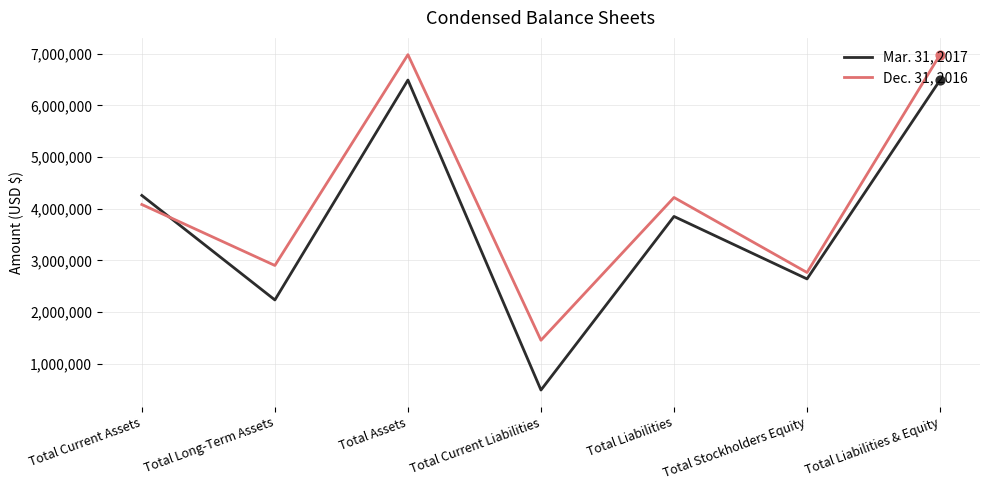

What is the total value across all series at Total Current Assets?

8336182